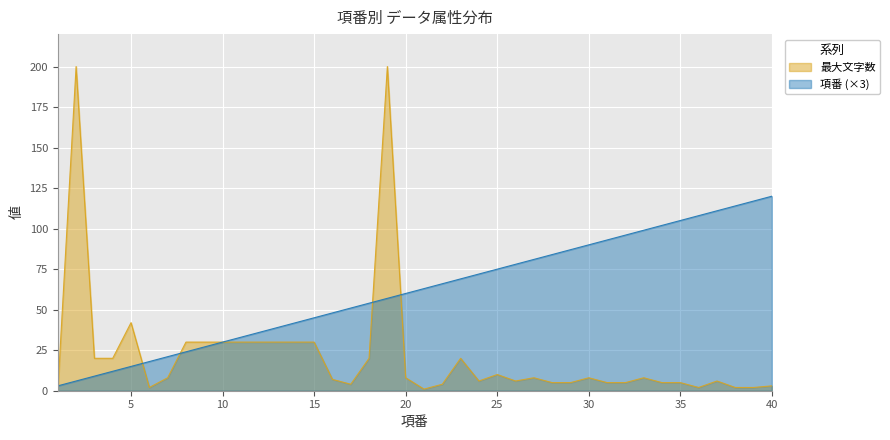

Which category has the lowest value in the 項番 series?

1